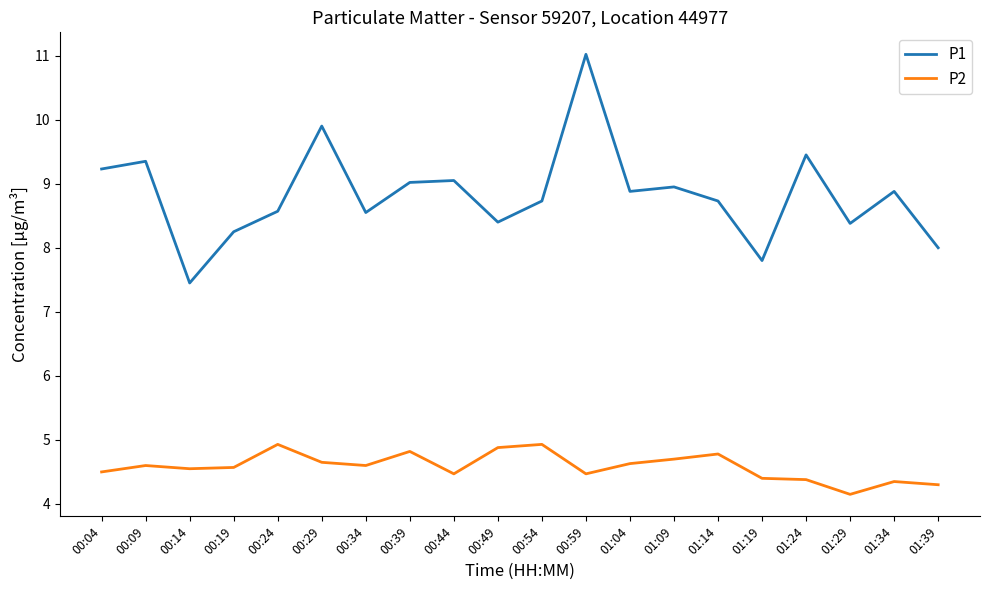

What is the sum of the P1 values at 00:49 and 01:14?

17.1